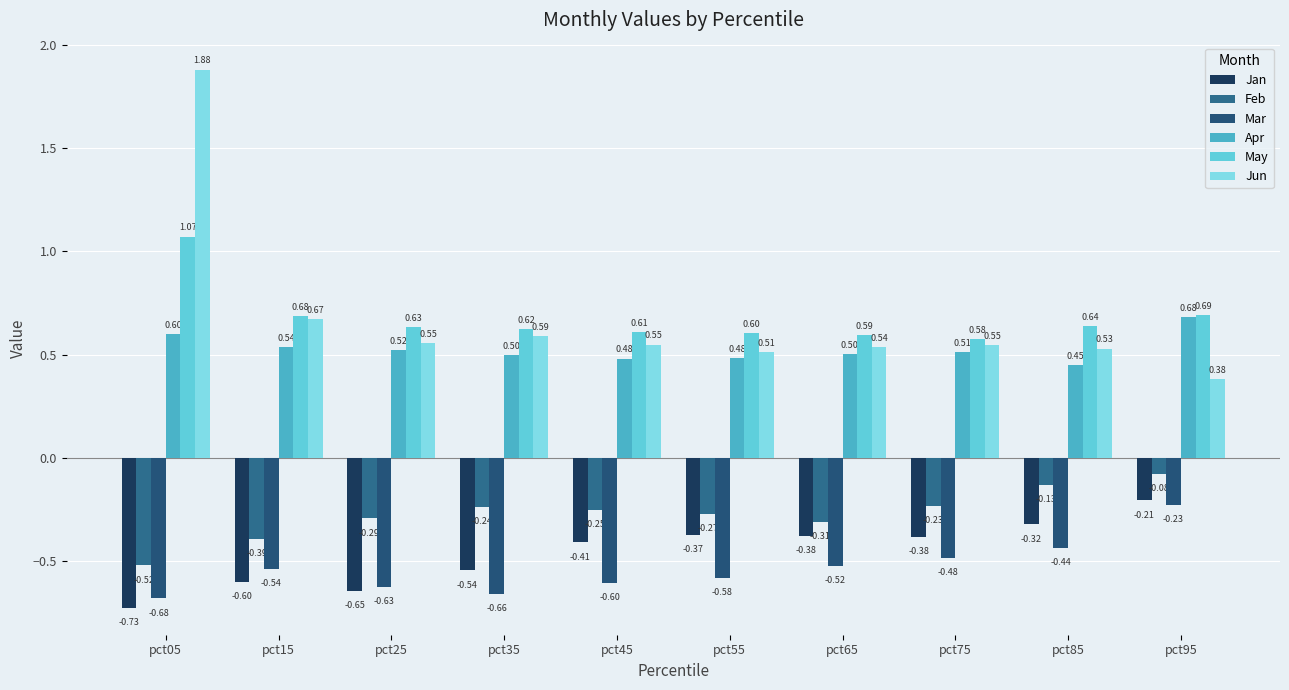

What is the value of the Jun bar at the 4th from the left?

0.6